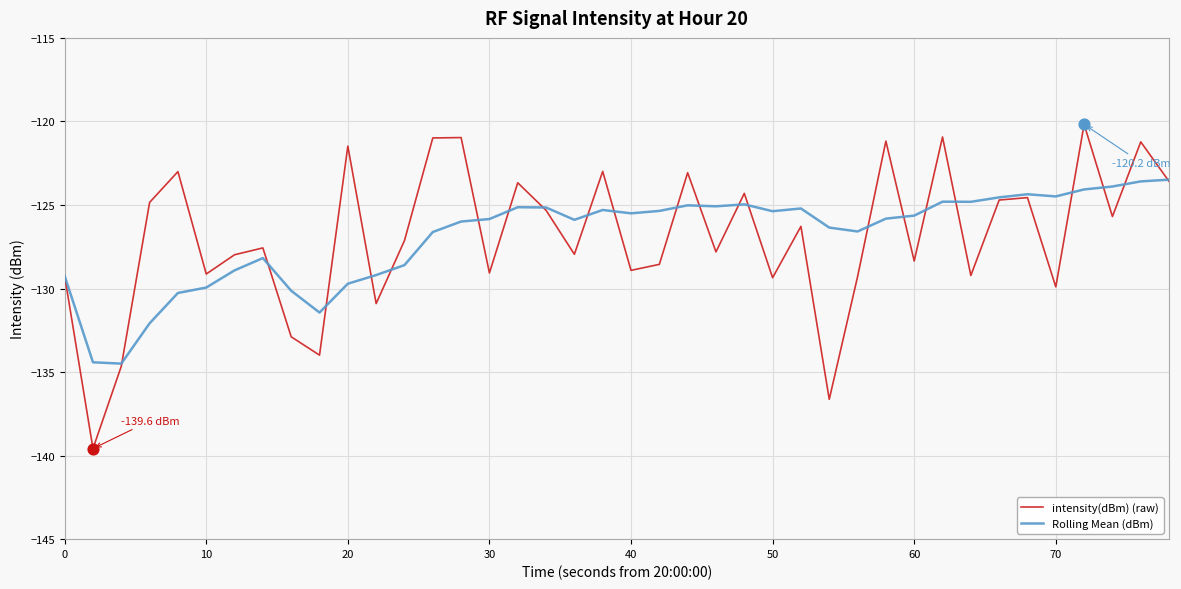

Which series has the widest spread of values?

intensity(dBm) (raw)